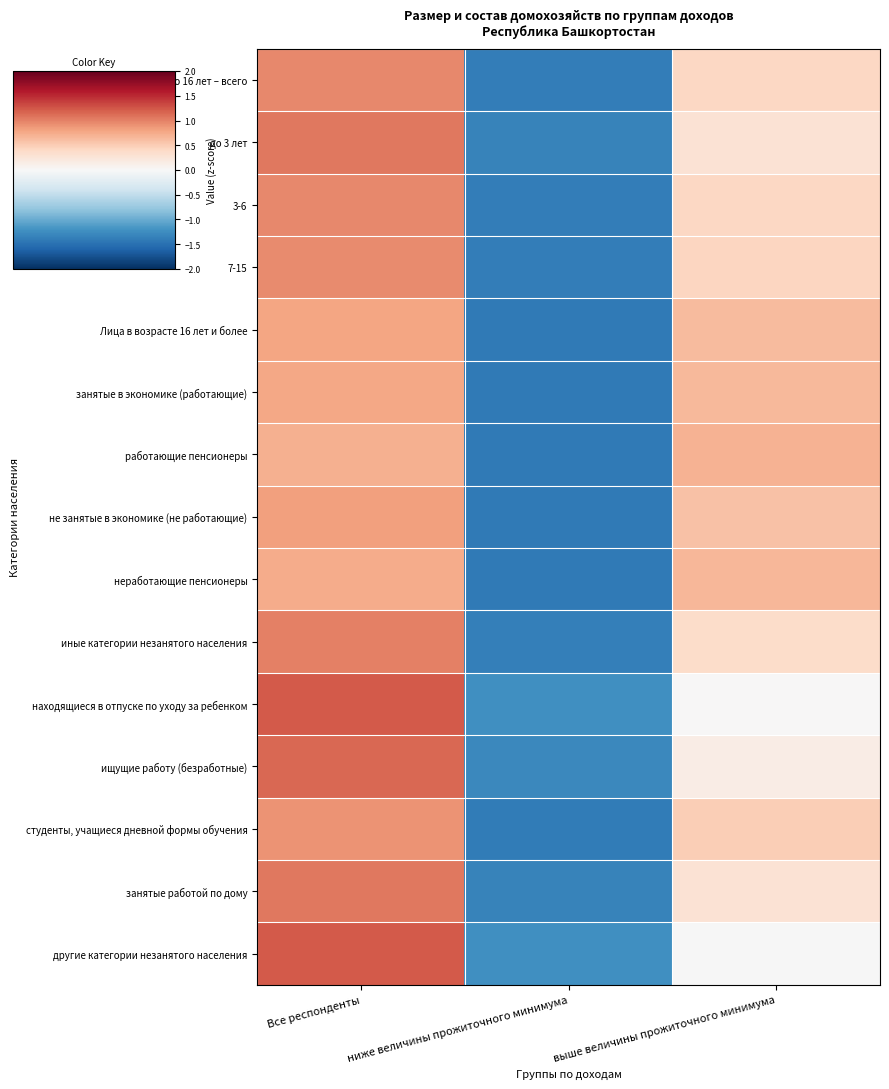

Reading left to right, what are all the values shown in this chart?

Дети в возрасте до 16 лет – всего: Все респонденты=1.0	ниже величины прожиточного минимума=-1.4	выше величины прожиточного минимума=0.4
до 3 лет: Все респонденты=1.1	ниже величины прожиточного минимума=-1.3	выше величины прожиточного минимума=0.3
3-6: Все респонденты=1.0	ниже величины прожиточного минимума=-1.4	выше величины прожиточного минимума=0.4
7-15: Все респонденты=0.9	ниже величины прожиточного минимума=-1.4	выше величины прожиточного минимума=0.4
Лица в возрасте 16 лет и более: Все респонденты=0.8	ниже величины прожиточного минимума=-1.4	выше величины прожиточного минимума=0.6
занятые в экономике (работающие): Все респонденты=0.8	ниже величины прожиточного минимума=-1.4	выше величины прожиточного минимума=0.6
работающие пенсионеры: Все респонденты=0.7	ниже величины прожиточного минимума=-1.4	выше величины прожиточного минимума=0.7
не занятые в экономике (не работающие): Все респонденты=0.8	ниже величины прожиточного минимума=-1.4	выше величины прожиточного минимума=0.6
неработающие пенсионеры: Все респонденты=0.7	ниже величины прожиточного минимума=-1.4	выше величины прожиточного минимума=0.7
иные категории незанятого населения: Все респонденты=1.0	ниже величины прожиточного минимума=-1.4	выше величины прожиточного минимума=0.4
находящиеся в отпуске по уходу за ребенком: Все респонденты=1.2	ниже величины прожиточного минимума=-1.2	выше величины прожиточного минимума=0.0
ищущие работу (безработные): Все респонденты=1.1	ниже величины прожиточного минимума=-1.3	выше величины прожиточного минимума=0.1
студенты, учащиеся дневной формы обучения: Все респонденты=0.9	ниже величины прожиточного минимума=-1.4	выше величины прожиточного минимума=0.5
занятые работой по дому: Все респонденты=1.1	ниже величины прожиточного минимума=-1.3	выше величины прожиточного минимума=0.3
другие категории незанятого населения: Все респонденты=1.2	ниже величины прожиточного минимума=-1.2	выше величины прожиточного минимума=-0.0